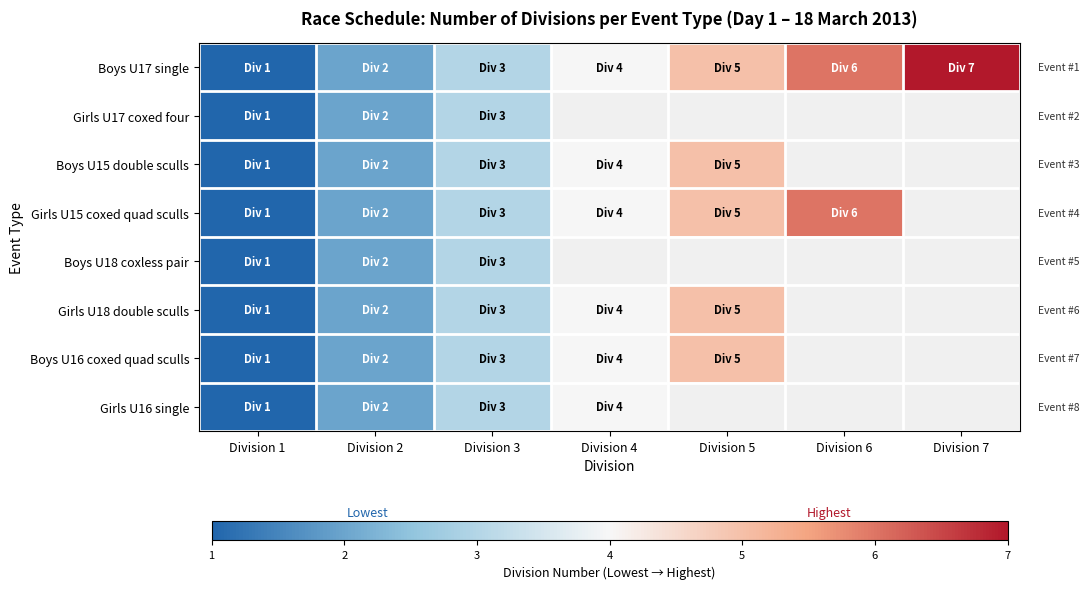

At which category is the sum across all series the highest?

Division 3